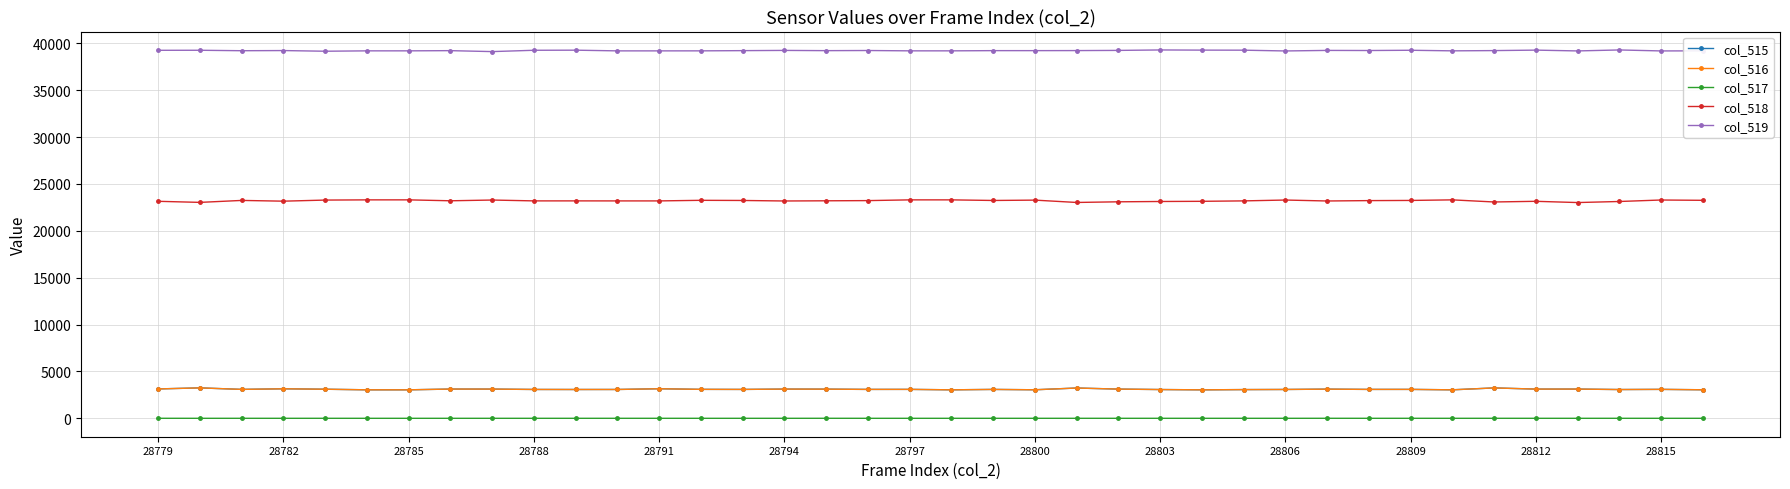

At how many categories does at least one series exceed 25651?

38